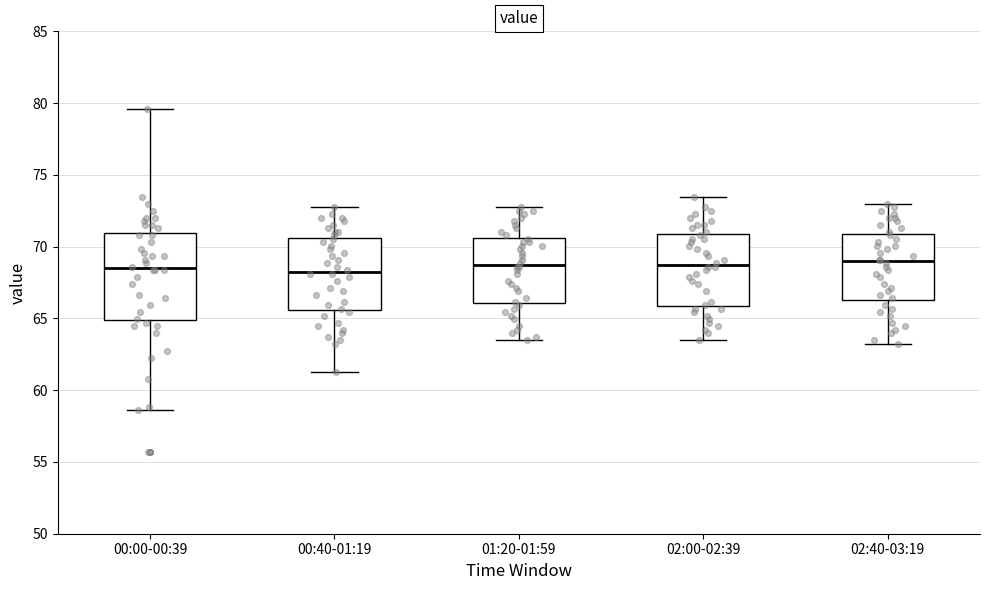

Reading left to right, transcribe this box plot: for each box, give where its median line is, the range the box spans, and where its two whiskers end, as read against the y-axis. The values are not printed on the chart, so give them approximately, as read against the axis.

00:00-00:39: median 68.5, box 65.0 to 71.0, whiskers 58.5 to 79.5
00:40-01:19: median 68.0, box 65.5 to 70.5, whiskers 61.5 to 73.0
01:20-01:59: median 68.5, box 66.0 to 70.5, whiskers 63.5 to 73.0
02:00-02:39: median 68.5, box 66.0 to 71.0, whiskers 63.5 to 73.5
02:40-03:19: median 69.0, box 66.5 to 71.0, whiskers 63.0 to 73.0